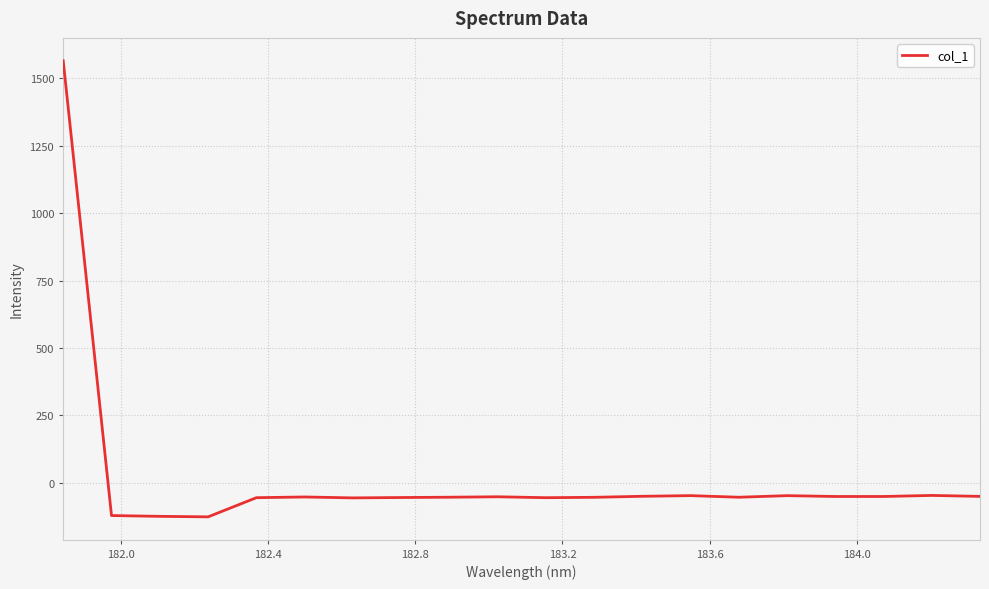

What is the minimum value shown in the chart?

-126.3